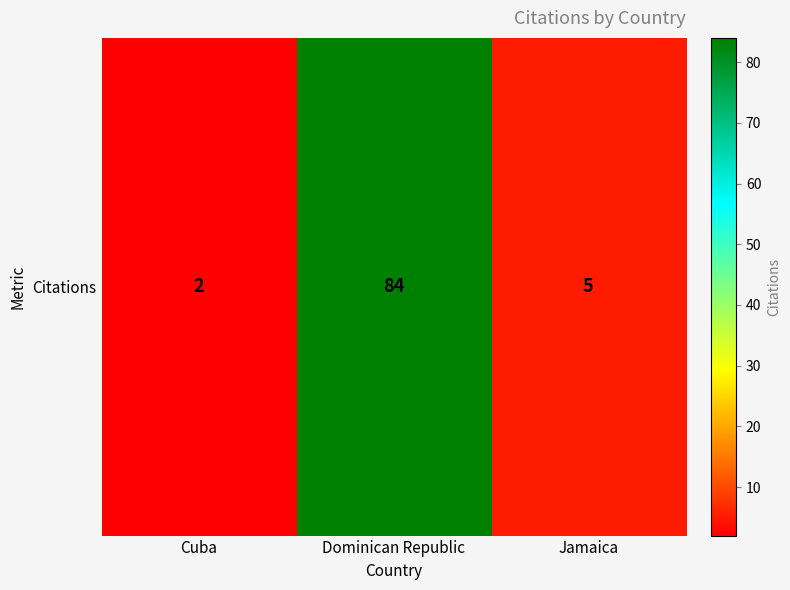

Which category has the highest value across all series?

Dominican Republic